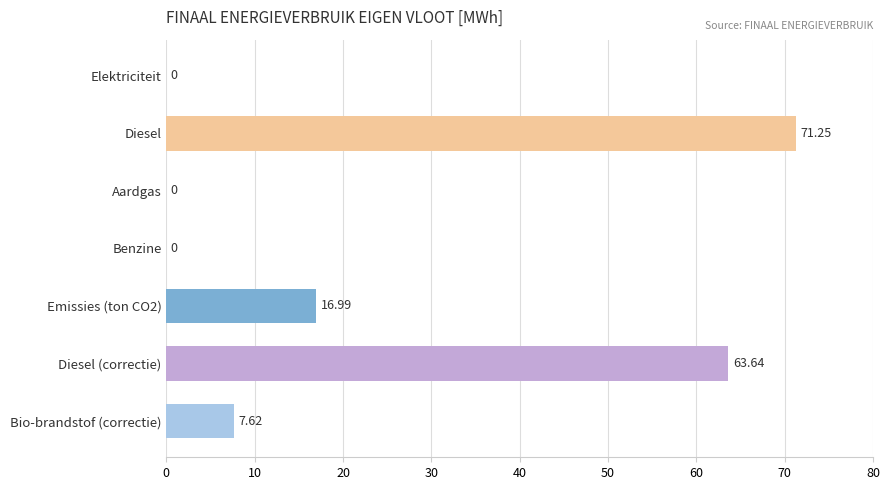

Which label corresponds to the largest value in the chart?

Diesel